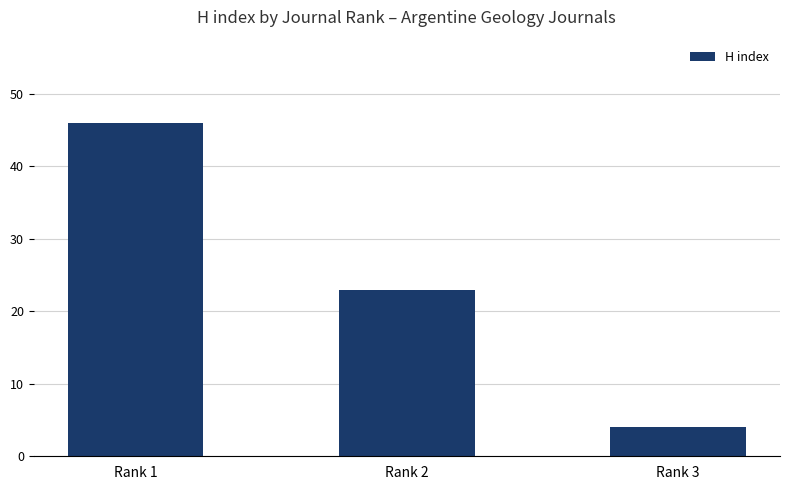

What is the difference between the values at Rank 2 and Rank 1?

23